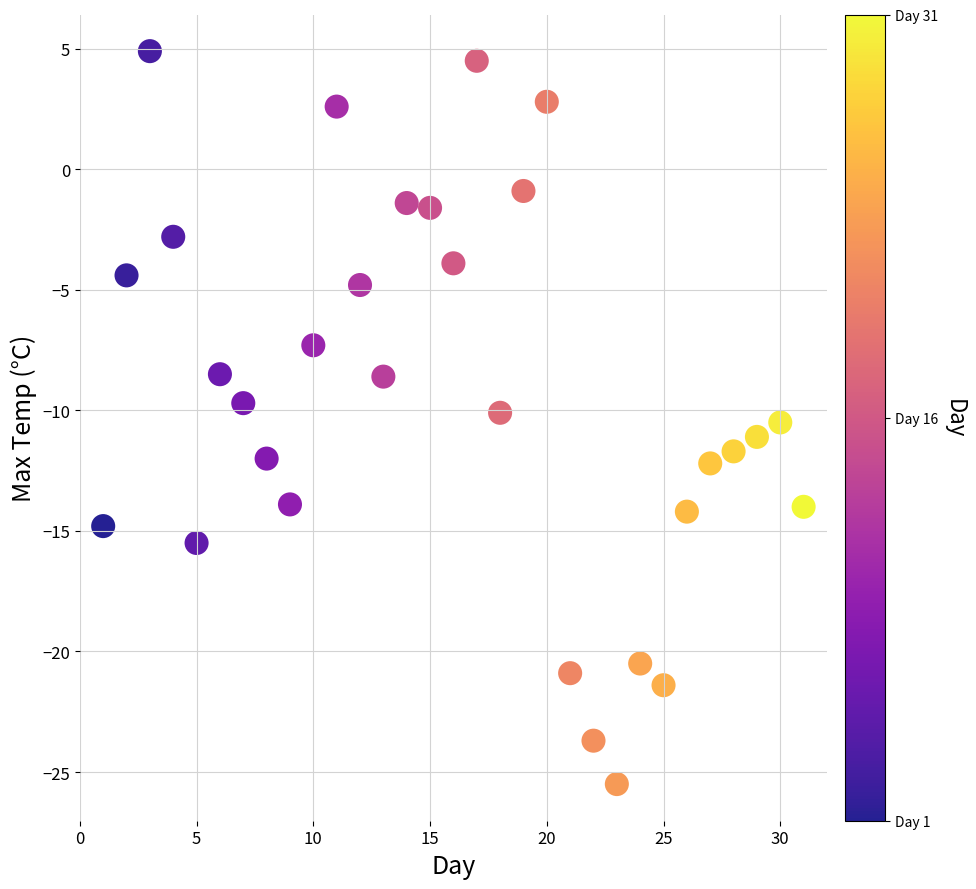

What is the range of Y values (max minus min)?

30.4